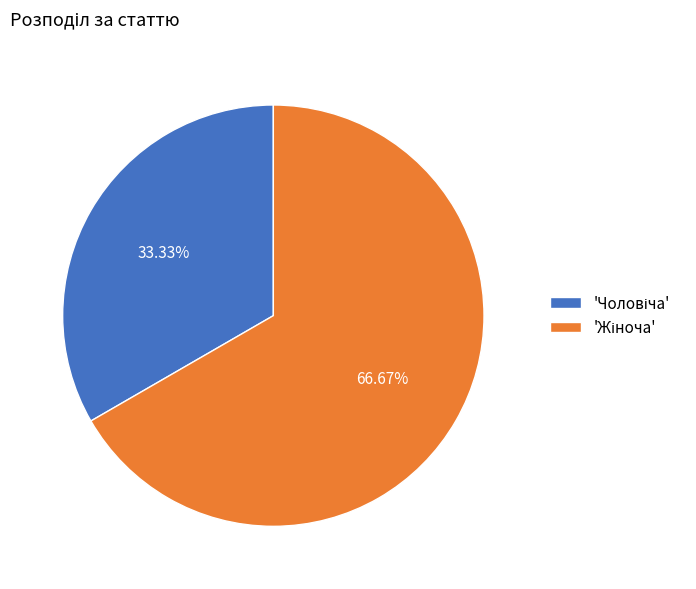

Does any single category account for the majority?

Yes